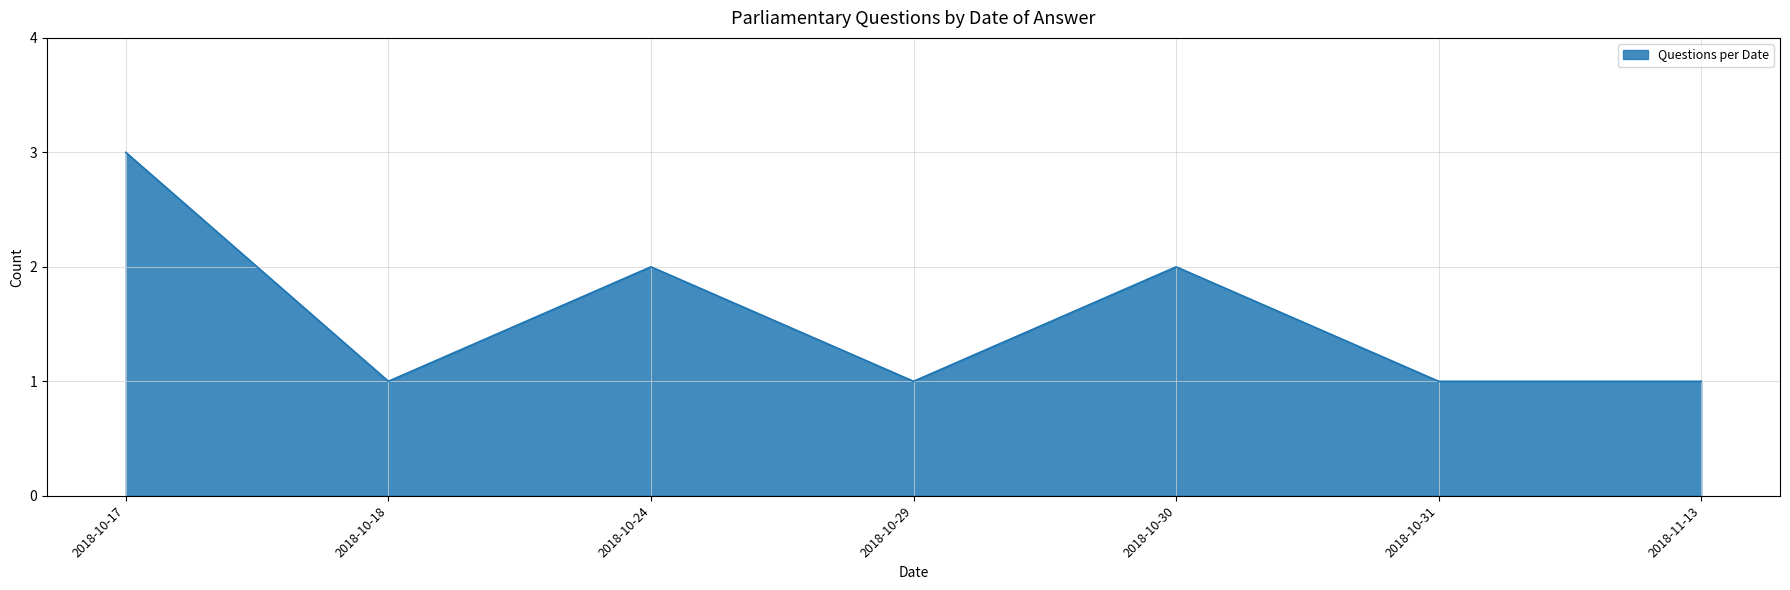

What is the change in value from 2018-10-24 to 2018-10-31?

-1